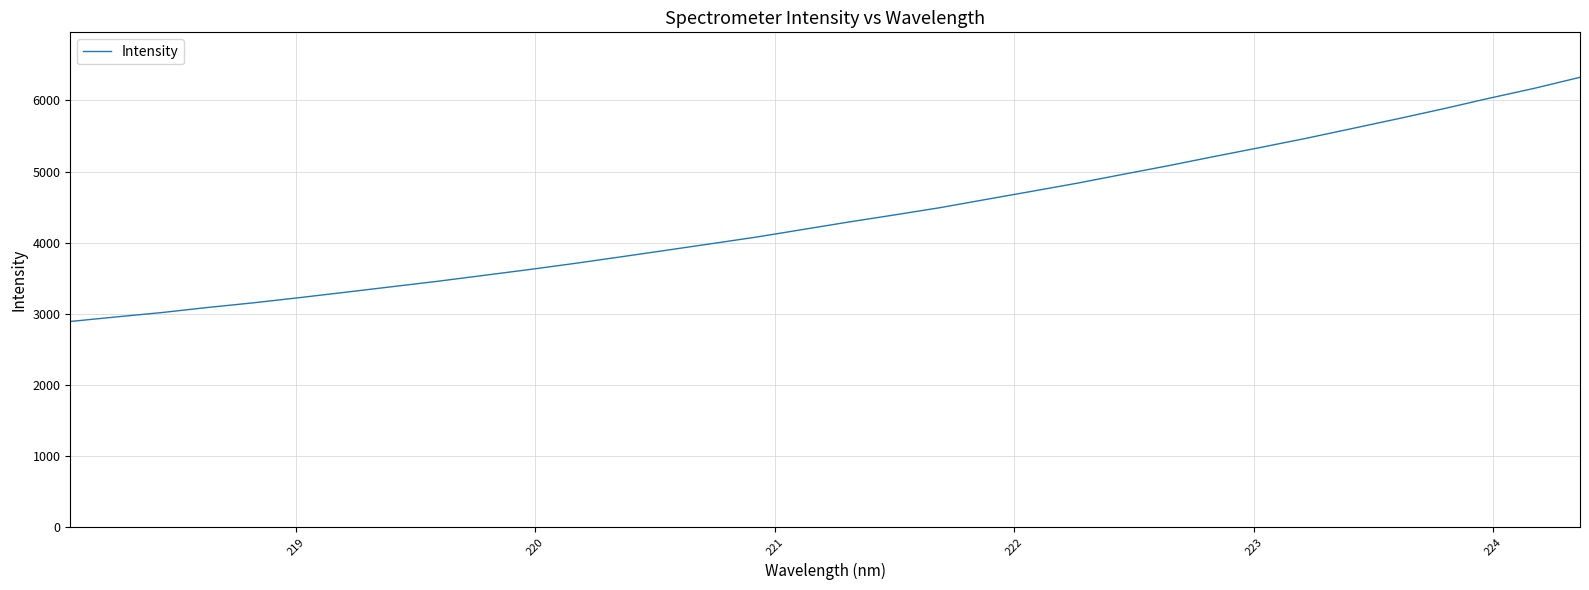

What is the difference between the maximum and minimum values?

3433.1